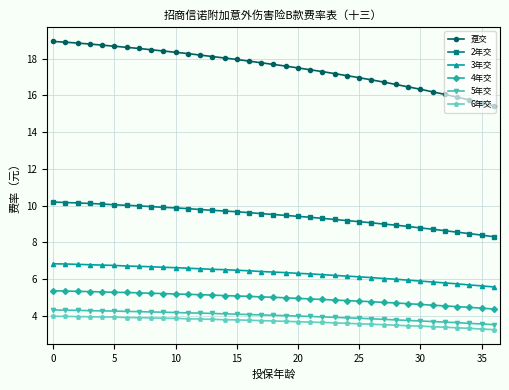

What is the value of the 趸交 point at the 33rd from the left?

16.1